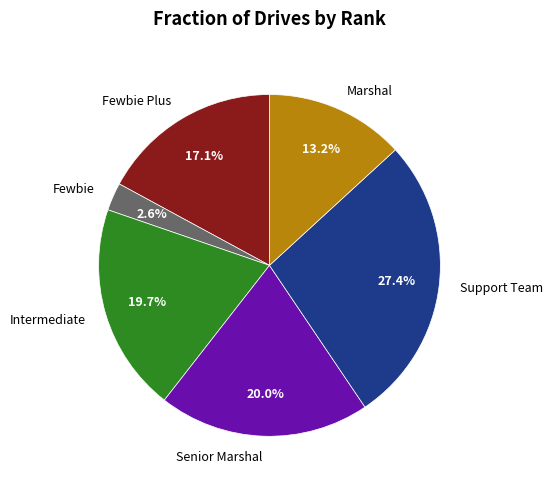

Does any single category account for the majority?

No